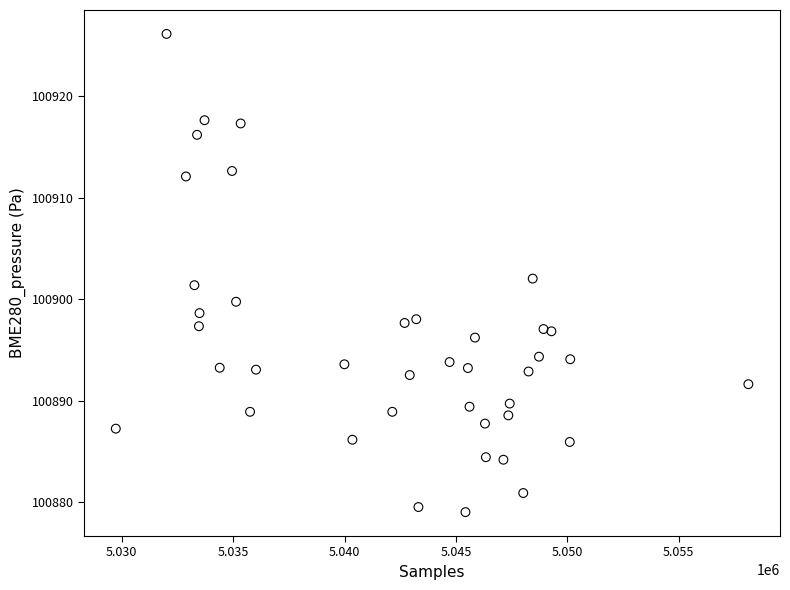

What is the range of Y values (max minus min)?

47.1